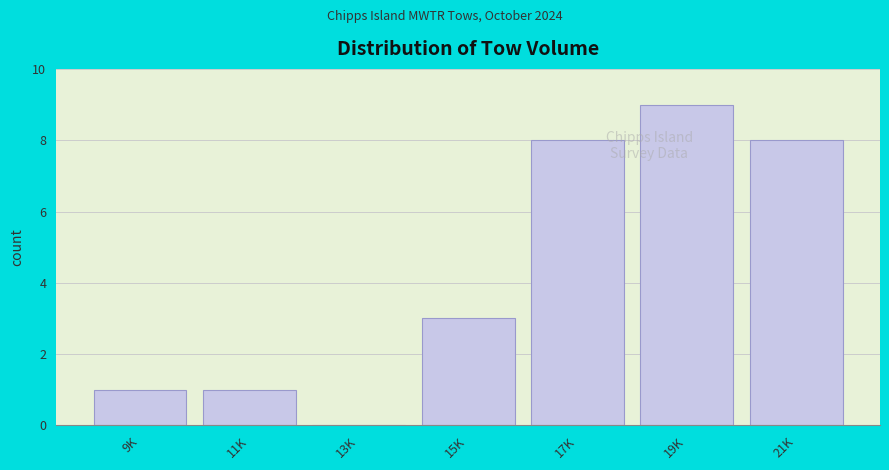

Reading left to right, extract all data points from this chart.

9K=1	11K=1	13K=0	15K=3	17K=8	19K=9	21K=8